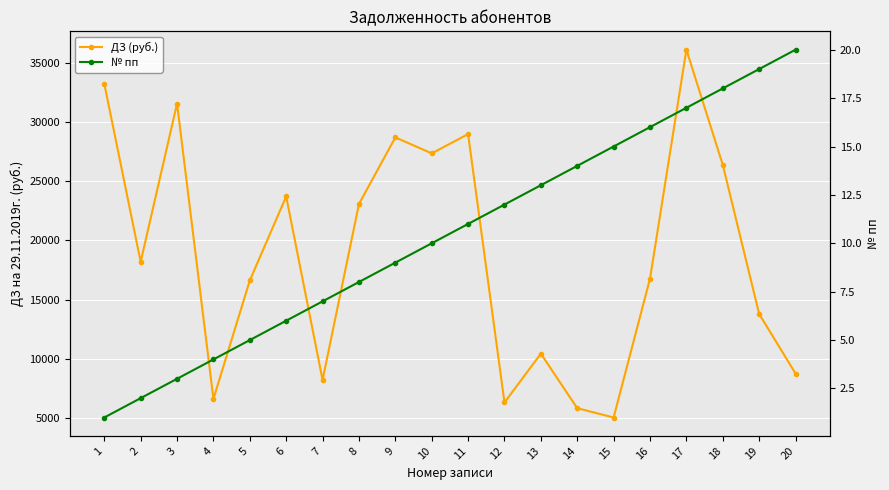

Which series changed the most between 5 and 11?

ДЗ (руб.)